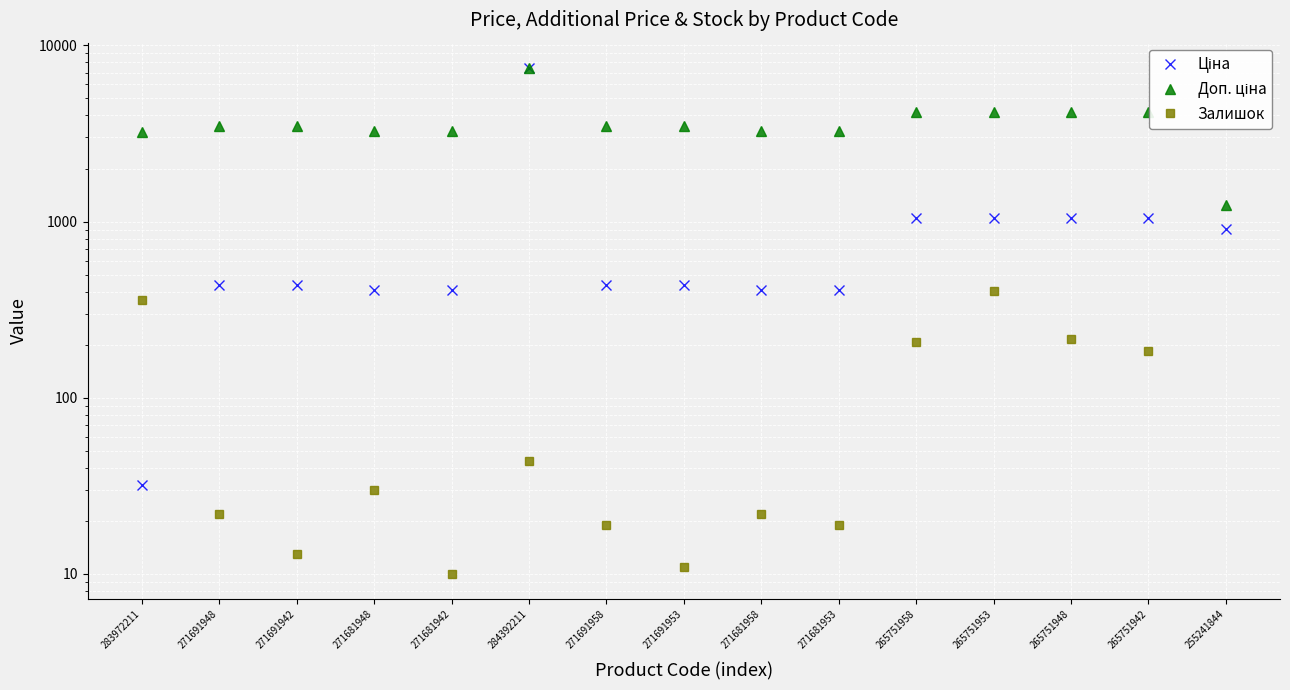

How many distinct data groups are displayed?

3